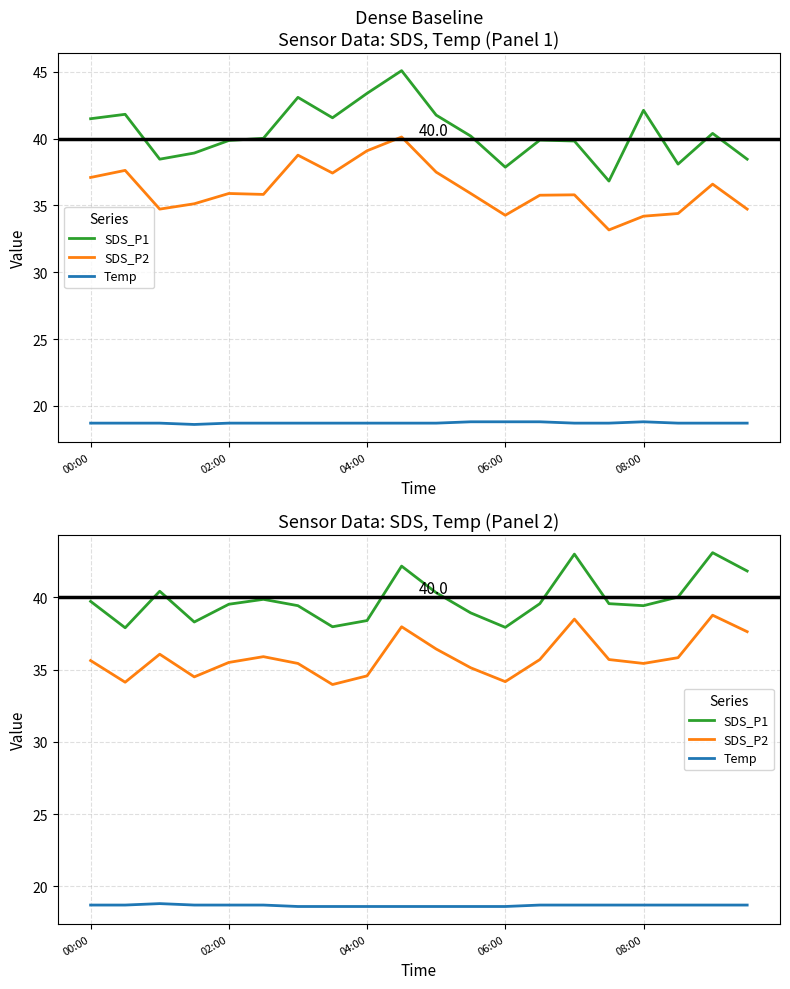

What value does the SDS_P1 series have at 15?

39.6